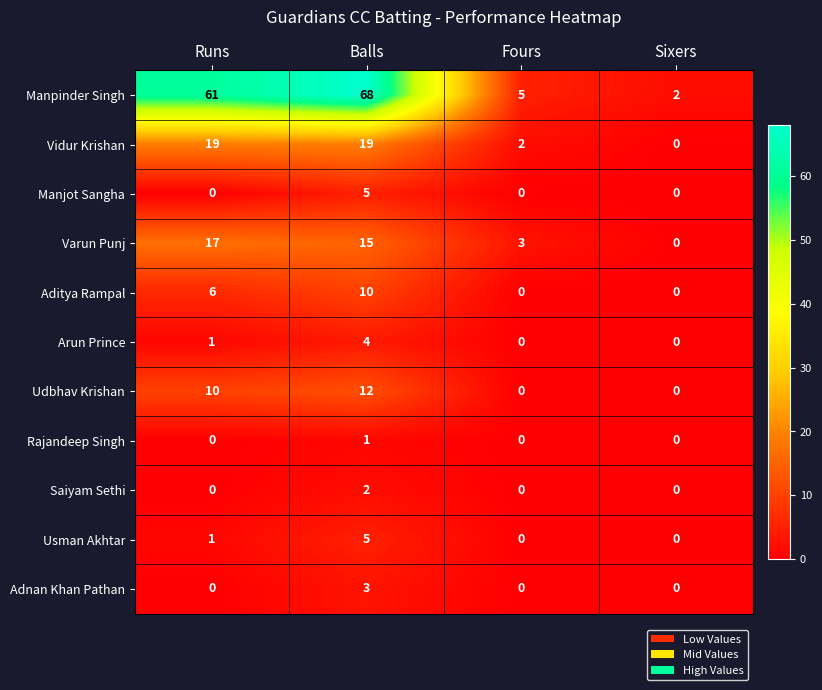

Which series has the largest total across all categories?

Manpinder Singh